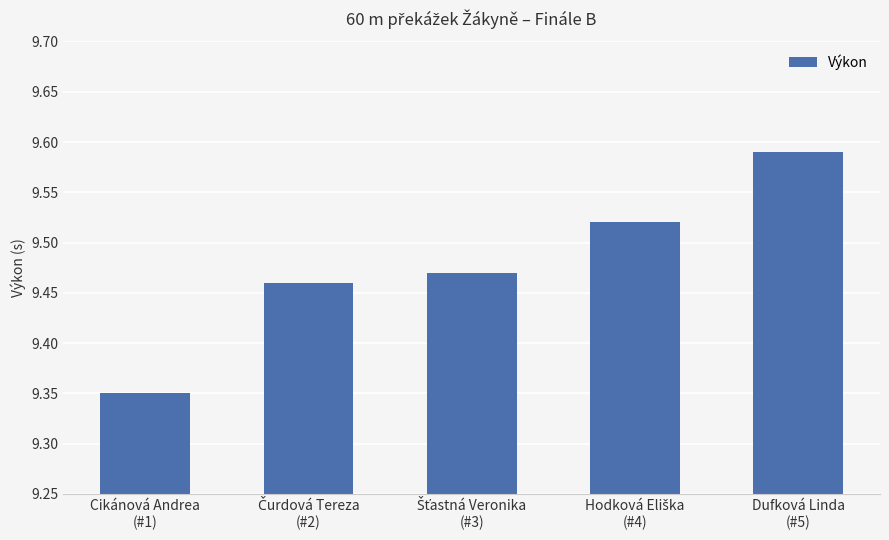

What is the sum of all values?

47.4